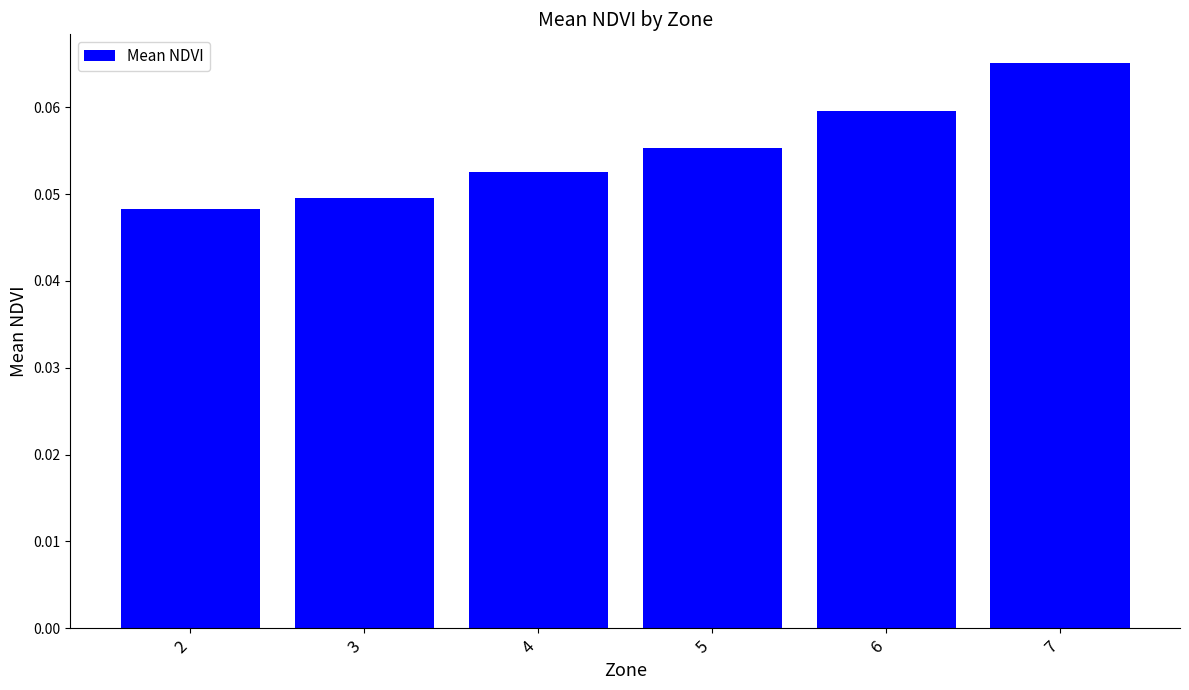

Is it true that the value at 5 is 0.0?

False